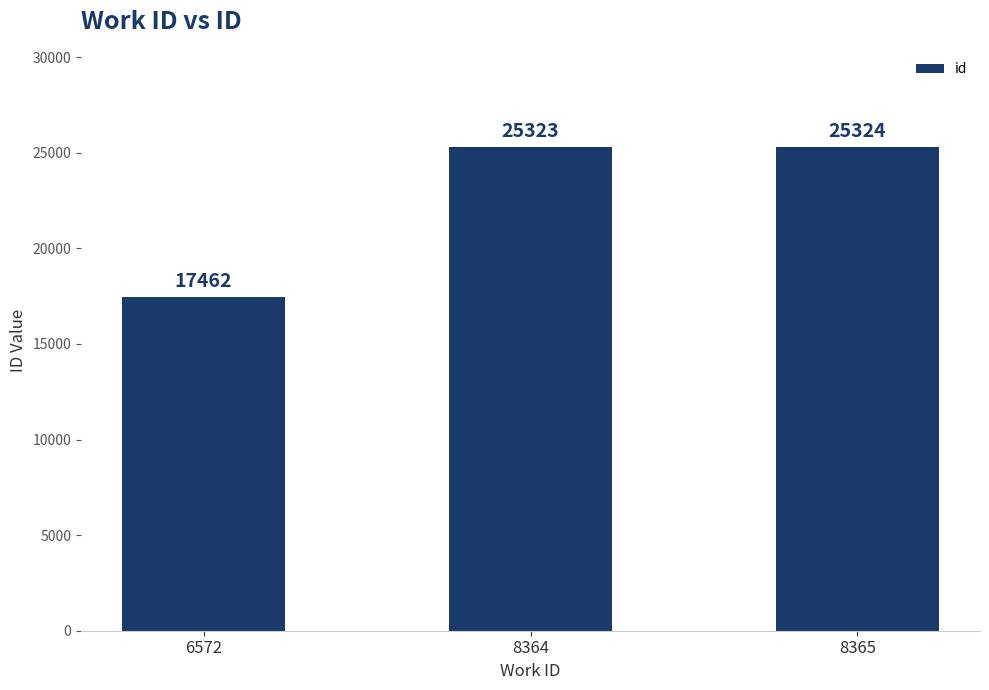

Rank the categories by value from lowest to highest.

6572, 8364, 8365